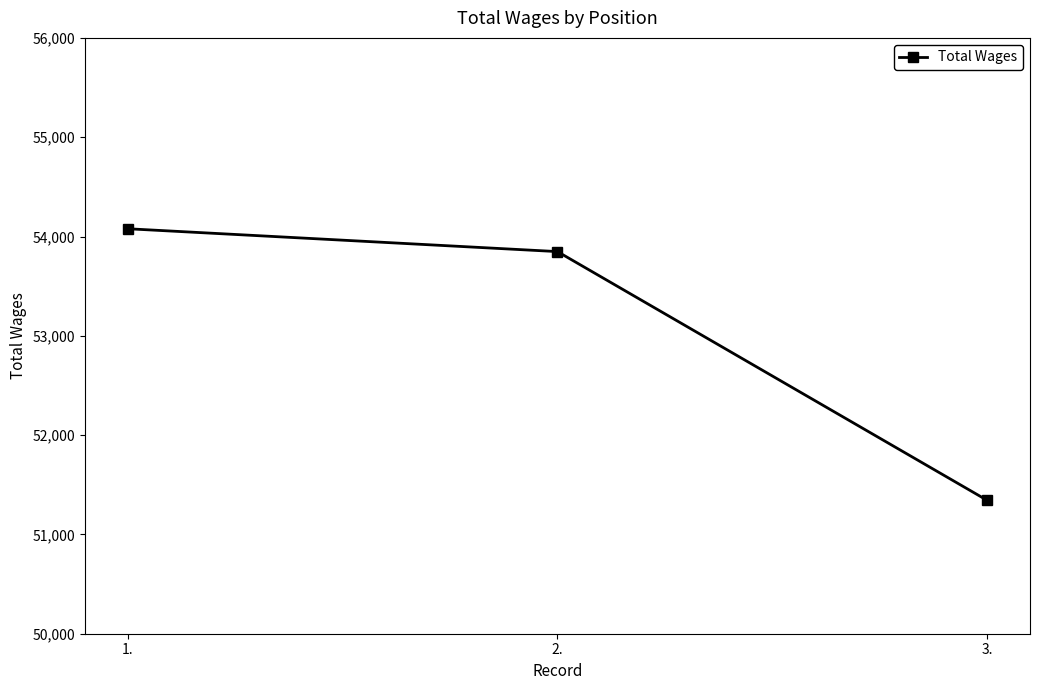

Reading left to right, list all the values displayed in this chart.

1.=54078	2.=53848	3.=51344